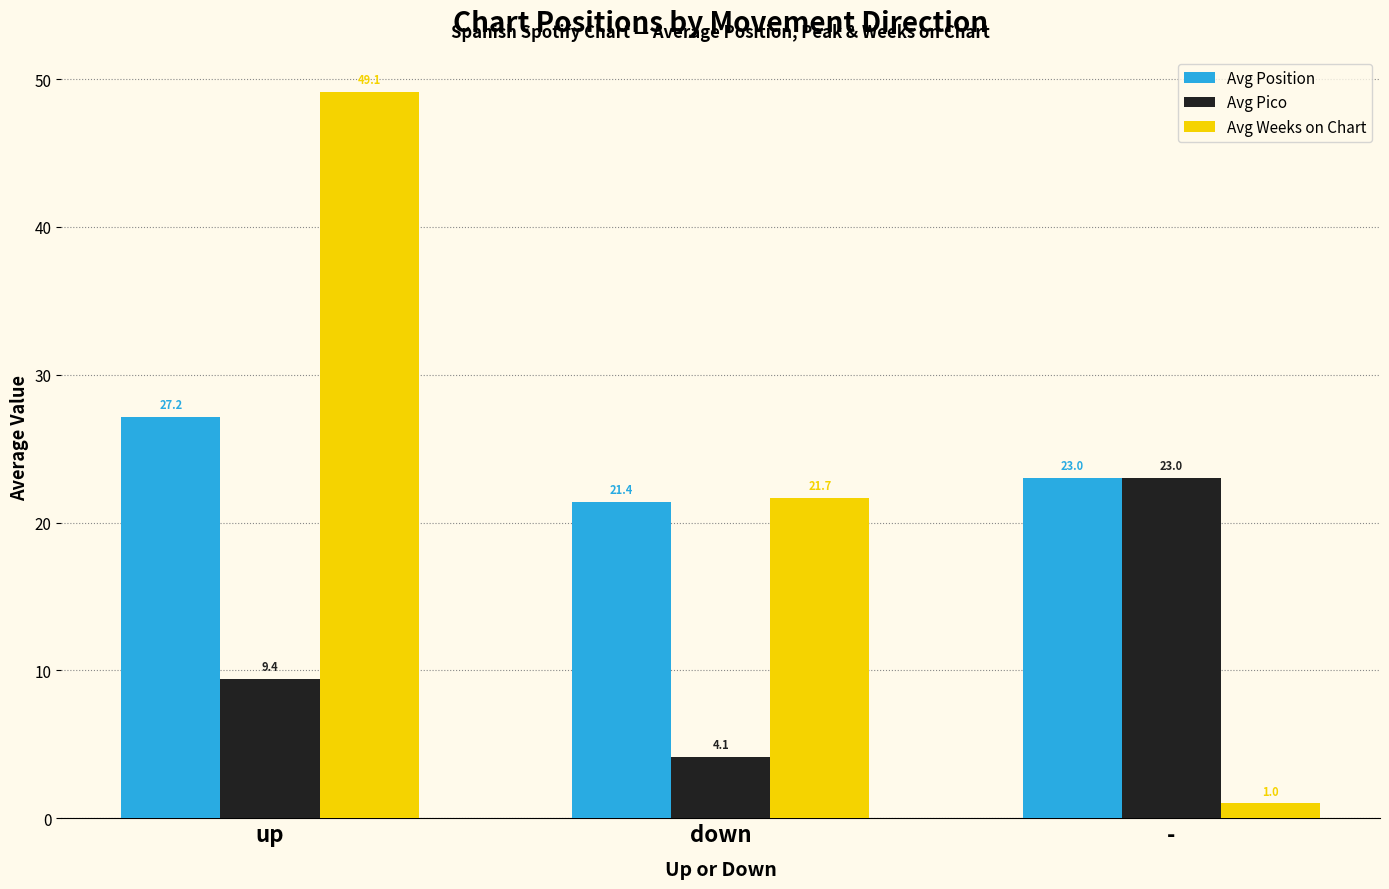

How many values in the Avg Pico series are below 9?

1